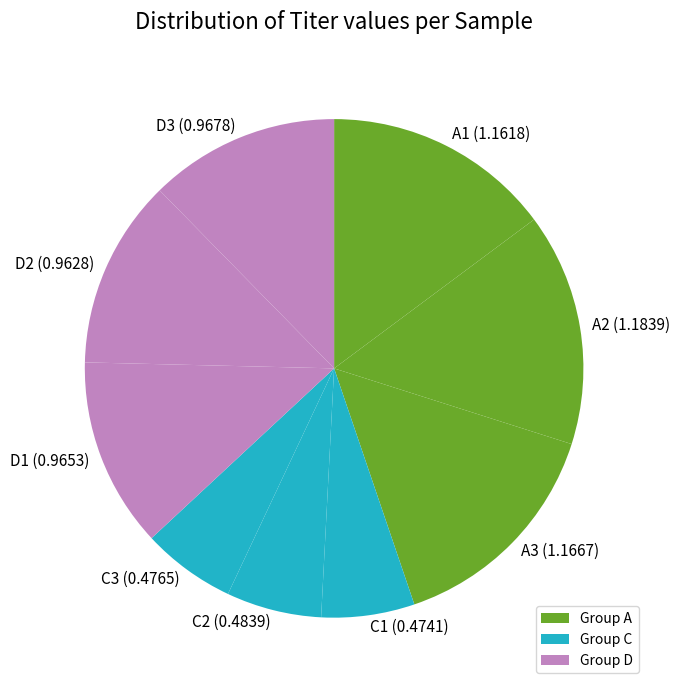

Combined, do A3 (1.1667) and D1 (0.9653) account for over 50%?

No